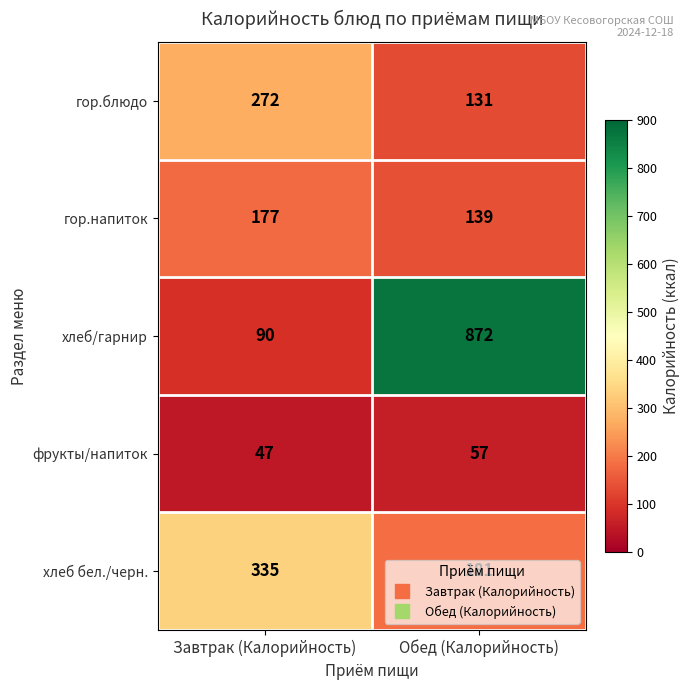

True or false: хлеб бел./черн. has a value of 312 at Обед (Калорийность).

False